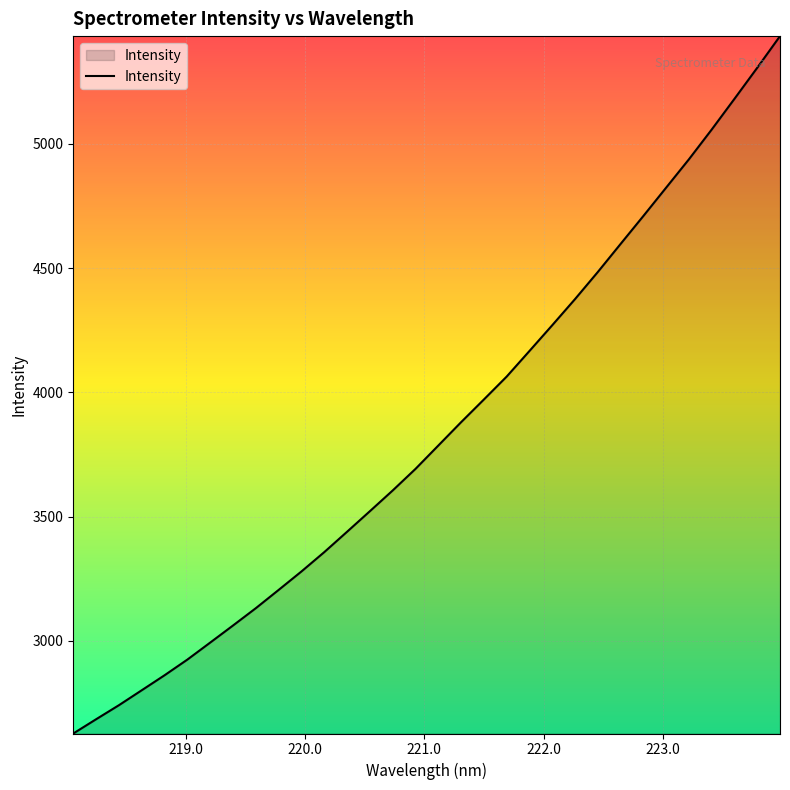

What is the difference between the maximum and minimum values?

2805.9